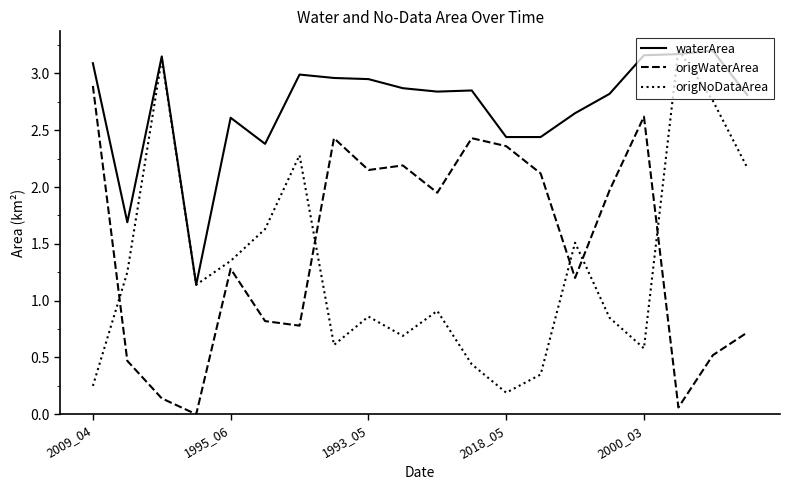

Which series has the largest total across all categories?

waterArea